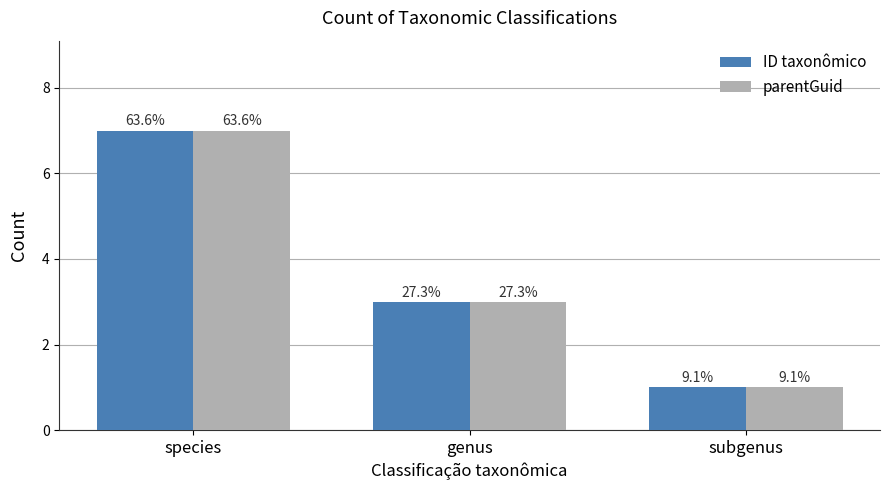

Are the bars grouped side by side (vs. stacked)?

Yes